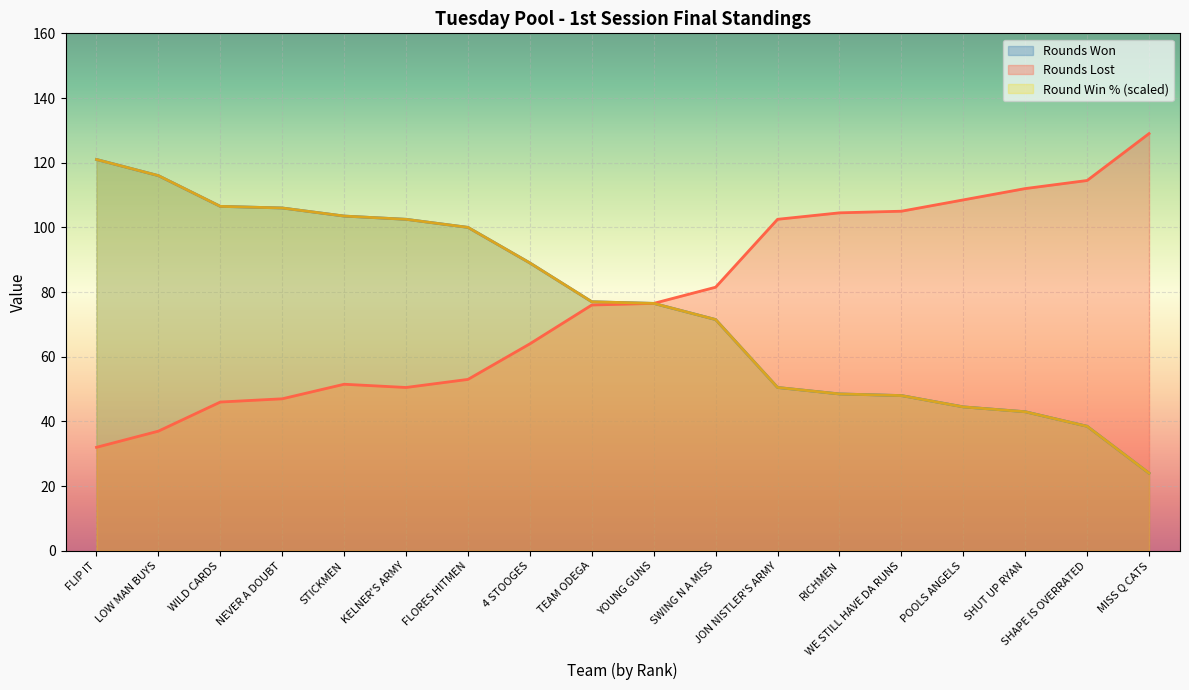

What is the average value of the Rounds Lost series?

77.3